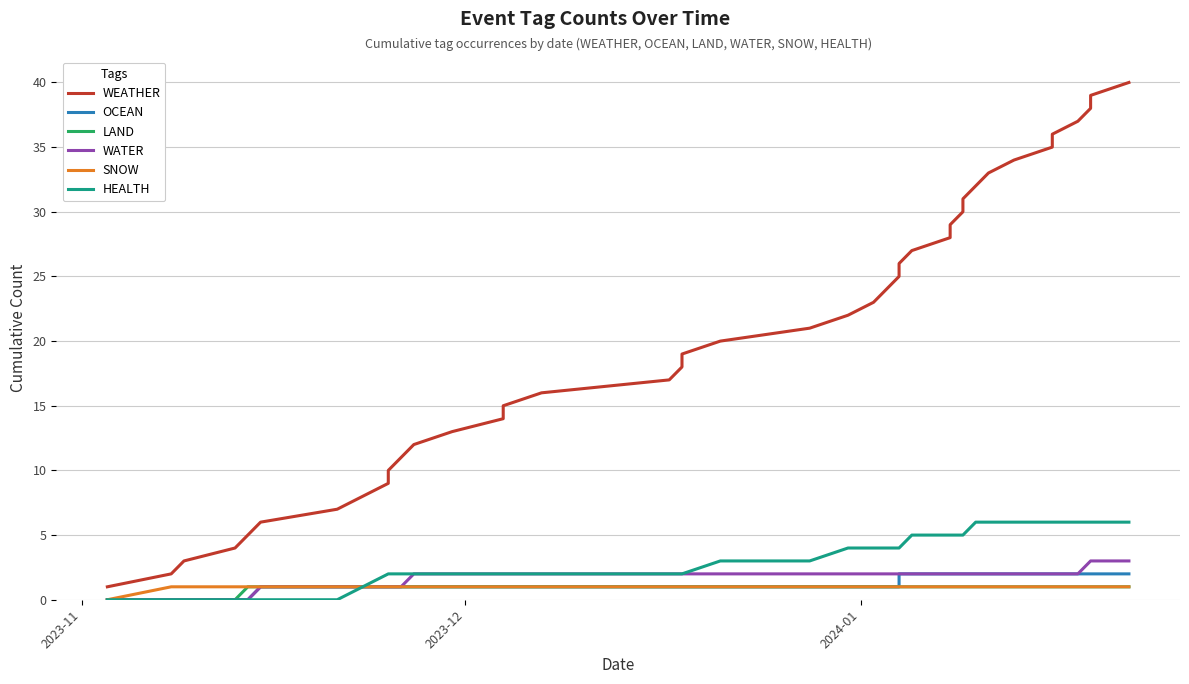

True or false: WATER and HEALTH intersect in this chart.

False